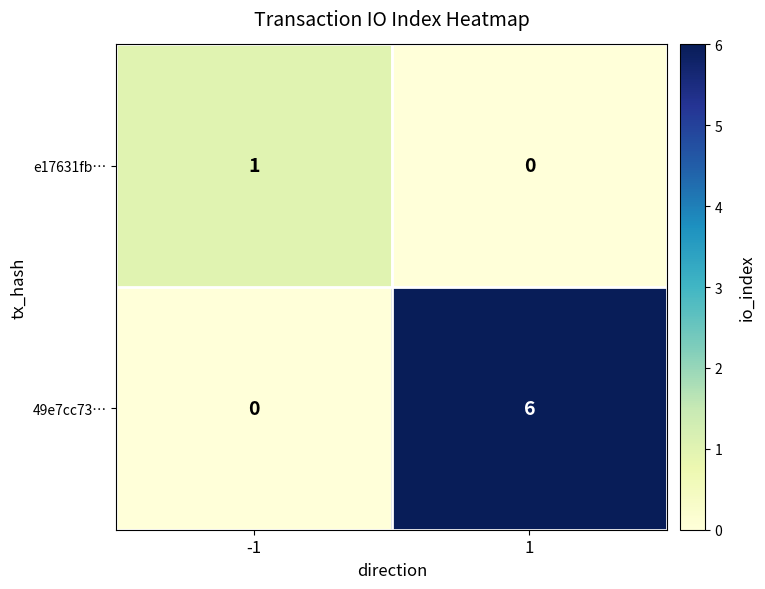

What is the sum of the 49e7cc73… values at 1 and -1?

6